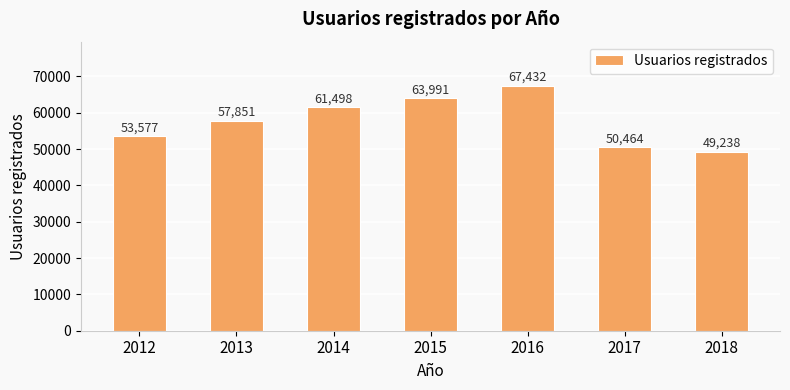

Reading right to left, transcribe all the data shown in this chart.

2018=49238	2017=50464	2016=67432	2015=63991	2014=61498	2013=57851	2012=53577